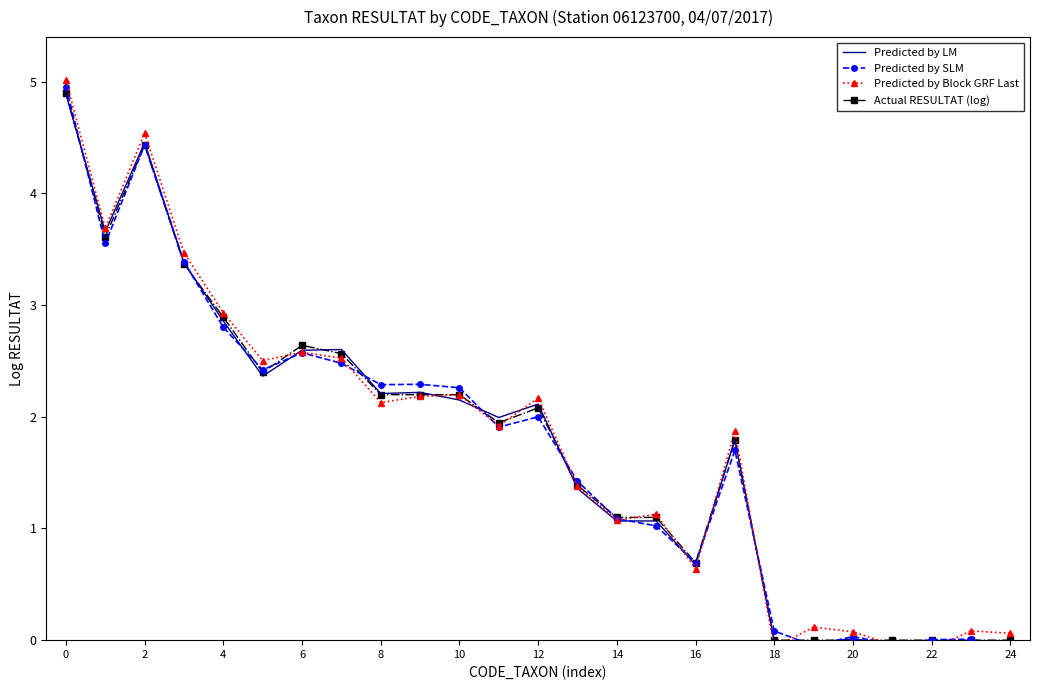

What is the sum of all Predicted by Block GRF Last values?

44.1